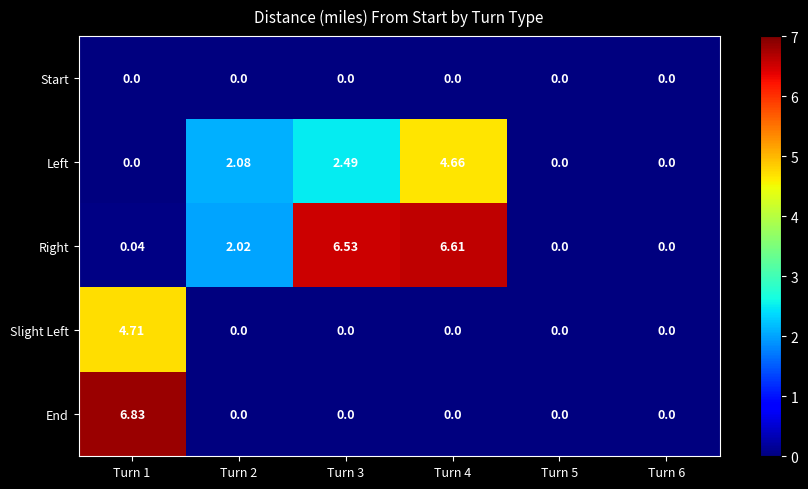

Which series has the largest total across all categories?

Right